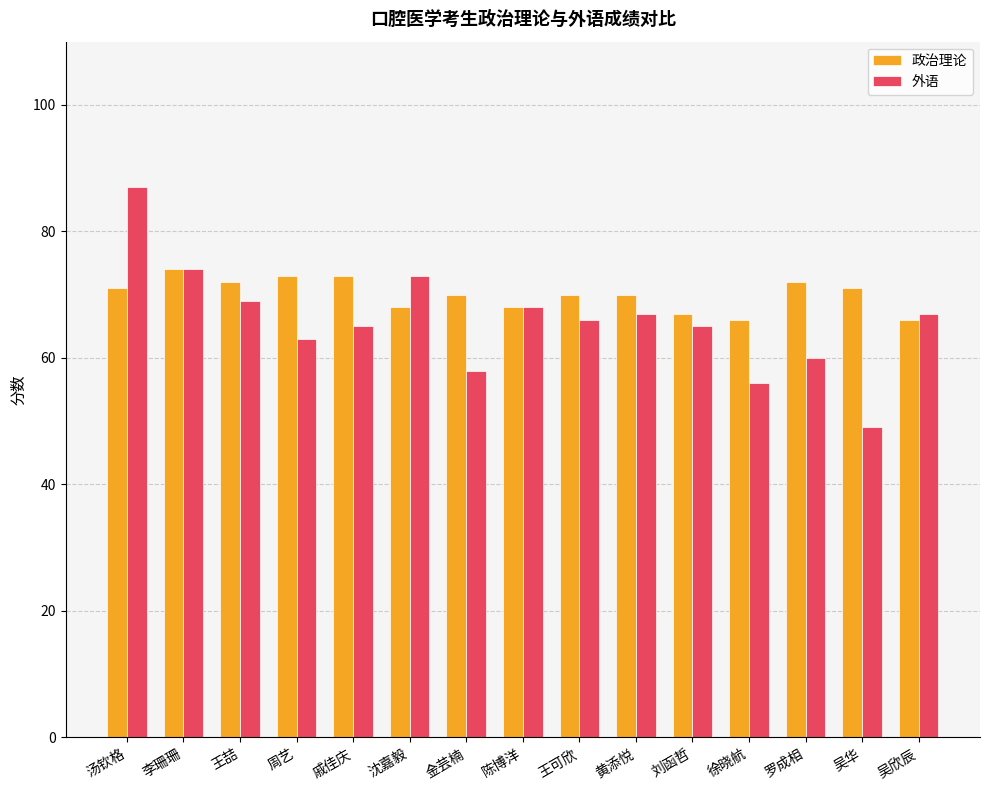

Which category has the highest value in the 外语 series?

汤钦格